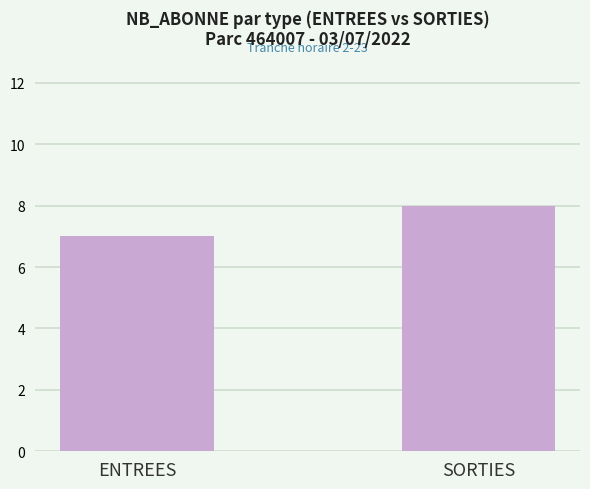

List the labels in order of value, largest first.

SORTIES, ENTREES